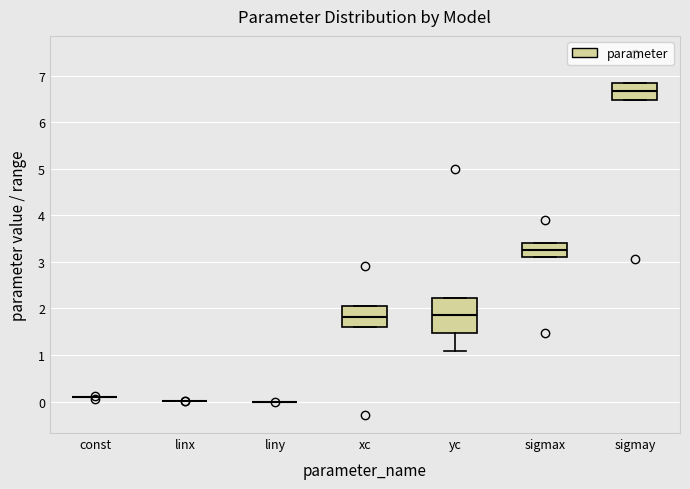

Where is the upper edge of the box for yc on the y-axis? The values are not printed on the chart, so give them approximately, as read against the axis.

2.2